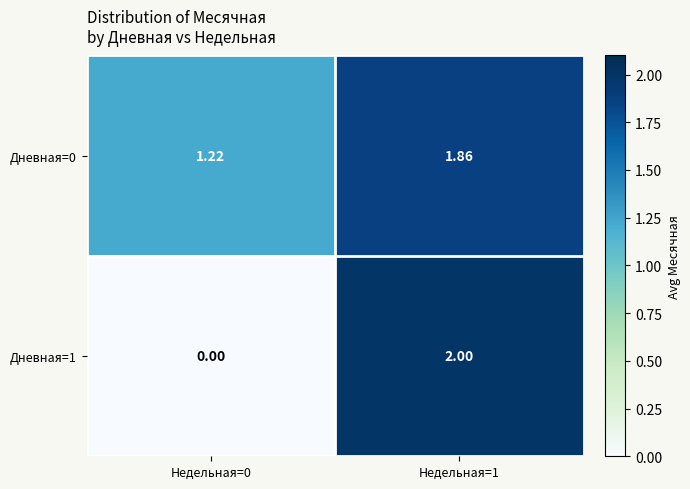

What is the spread (max minus min) of values at Недельная=1?

0.1